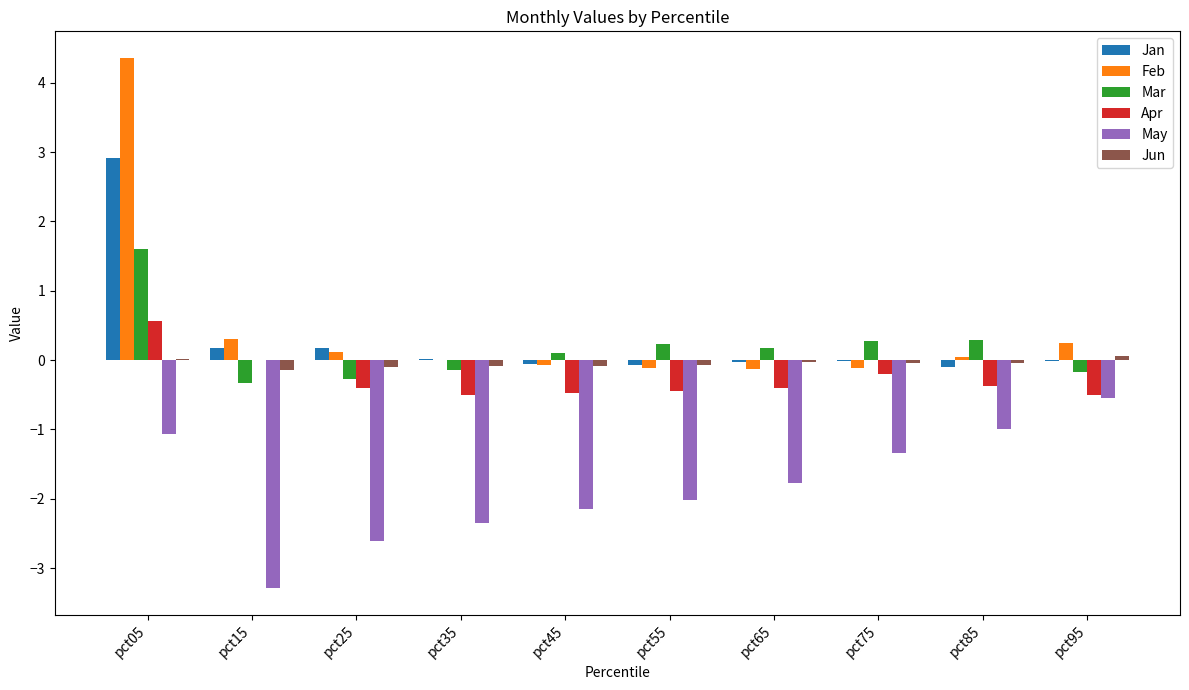

Are the bars grouped side by side (vs. stacked)?

Yes